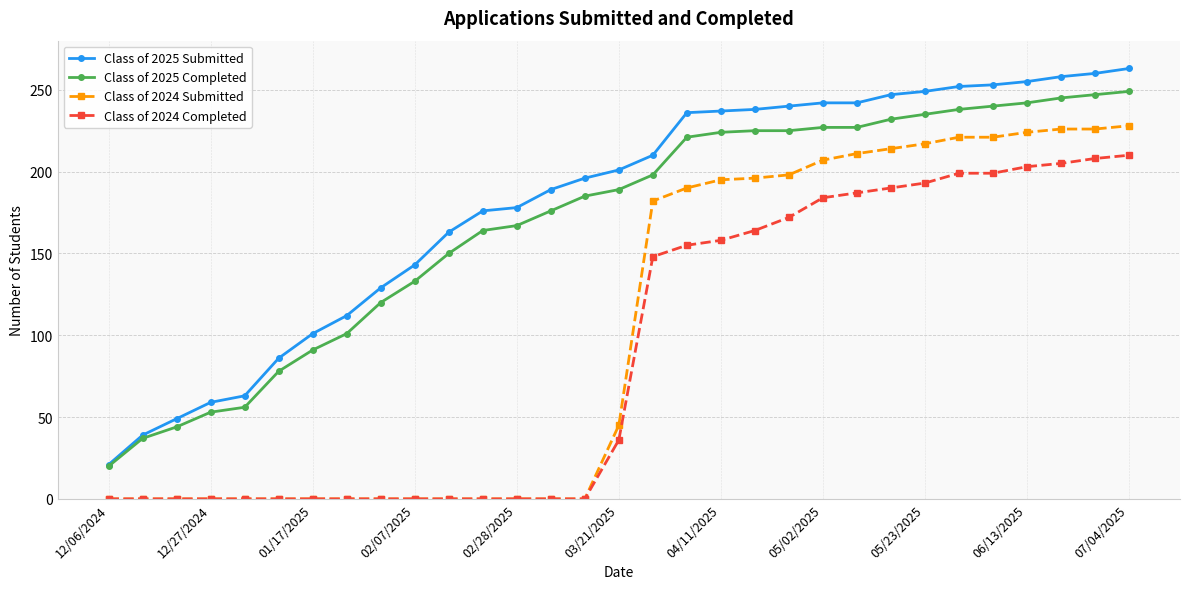

True or false: Class of 2024 Submitted and Class of 2025 Completed intersect in this chart.

False